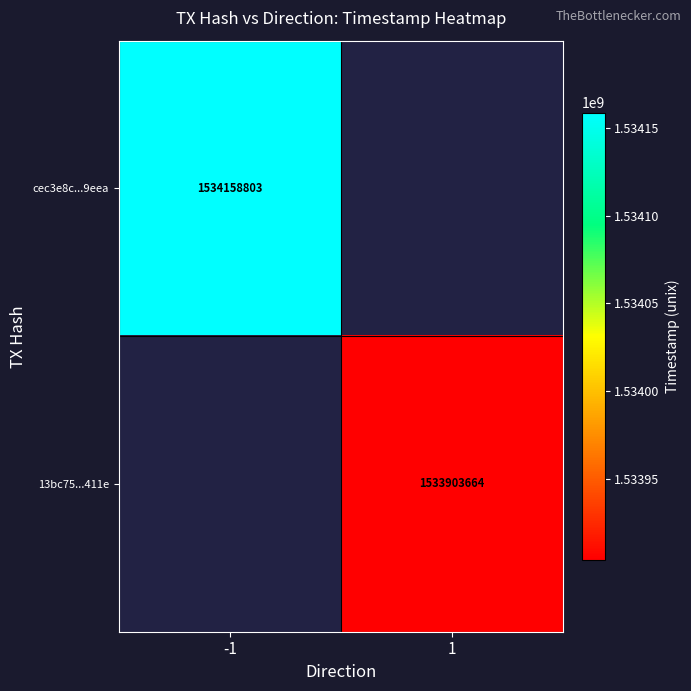

The value of 13bc75...411e at 1 is 725742973. True or false?

False